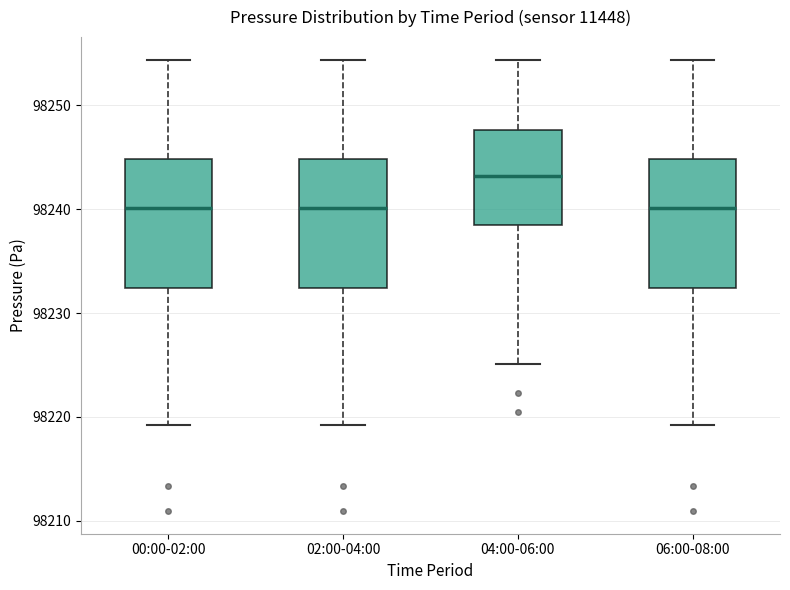

Which box's median line is the highest?

04:00-06:00